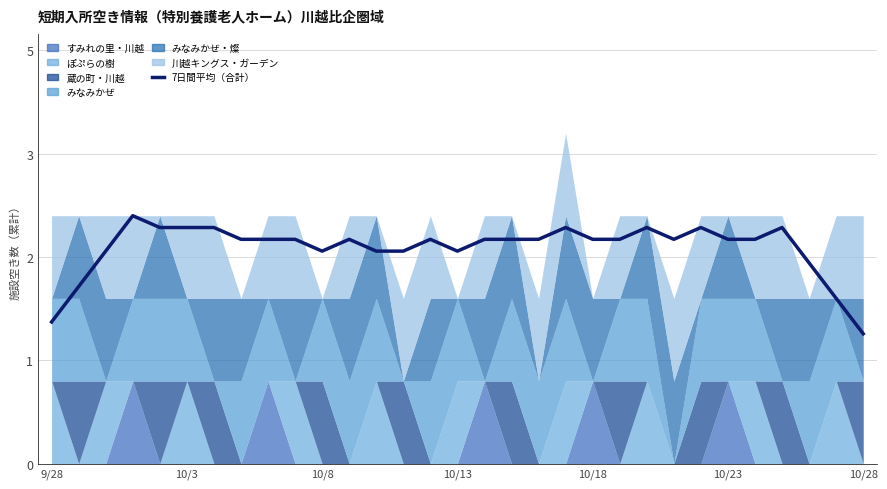

What is the sum of the values at 17 and 9/28?

4.4